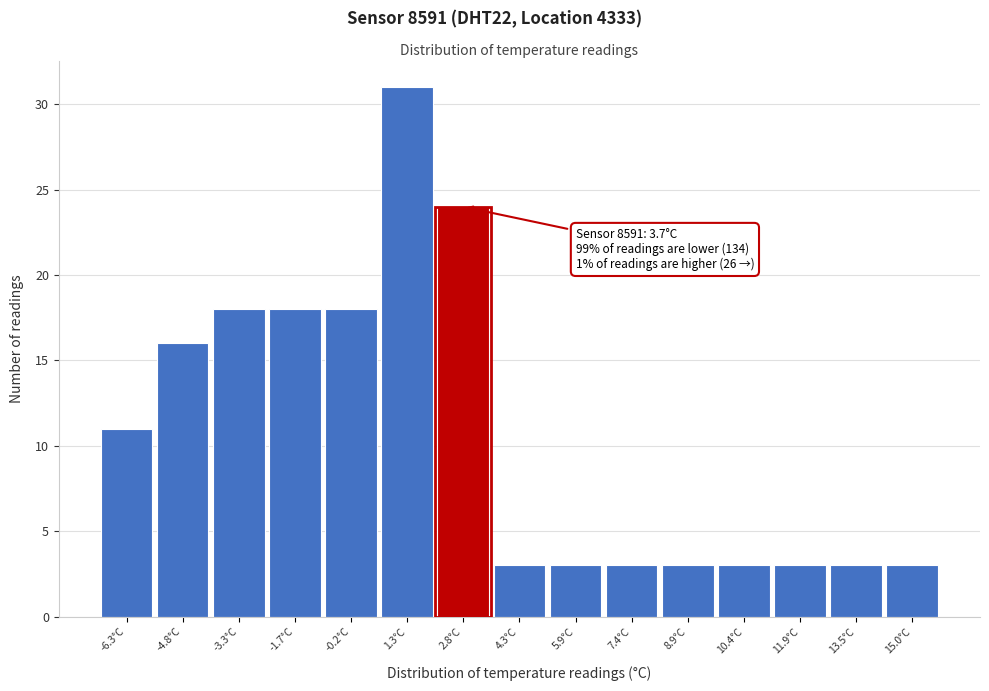

Reading left to right, what are all the values shown in this chart?

11	16	18	18	18	31	24	3	3	3	3	3	3	3	3